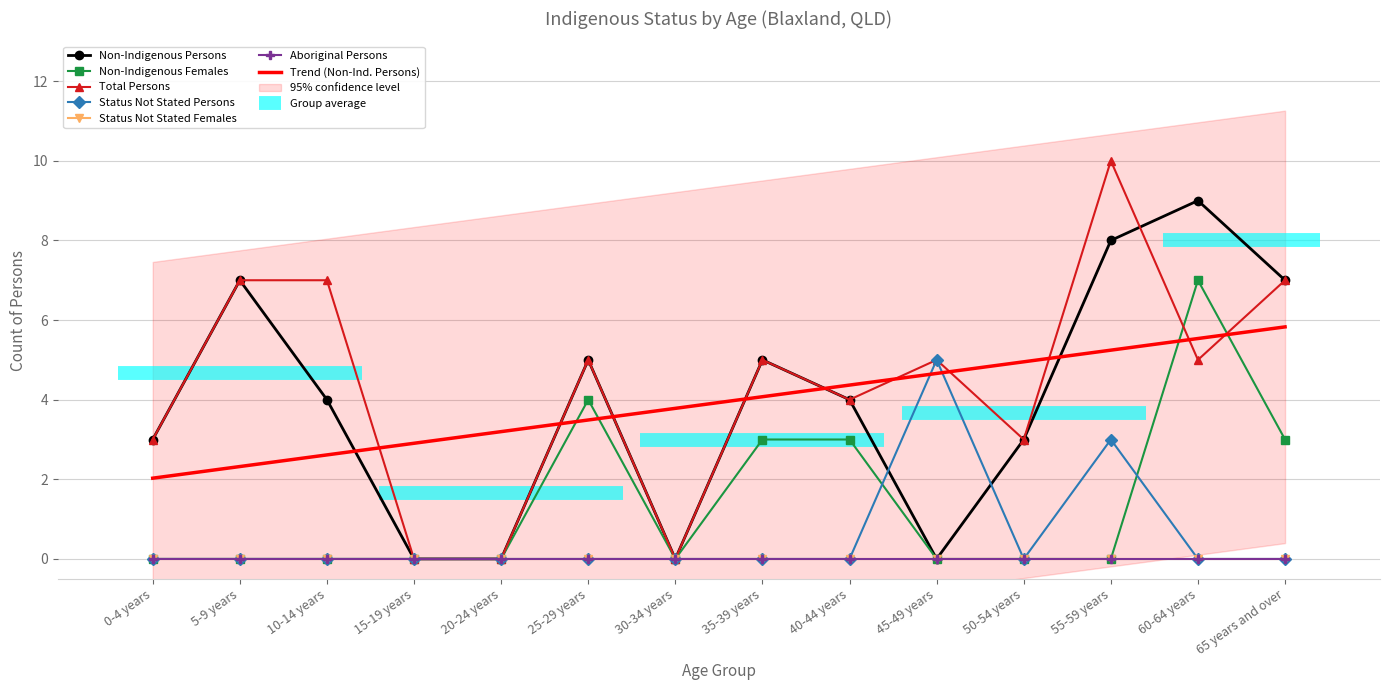

Reading left to right, transcribe all the data shown in this chart.

Non-Indigenous Persons: 3	7	4	0	0	5	0	5	4	0	3	8	9	7
Non-Indigenous Females: 0	0	0	0	0	4	0	3	3	0	0	0	7	3
Total Persons: 3	7	7	0	0	5	0	5	4	5	3	10	5	7
Status Not Stated Persons: 0	0	0	0	0	0	0	0	0	5	0	3	0	0